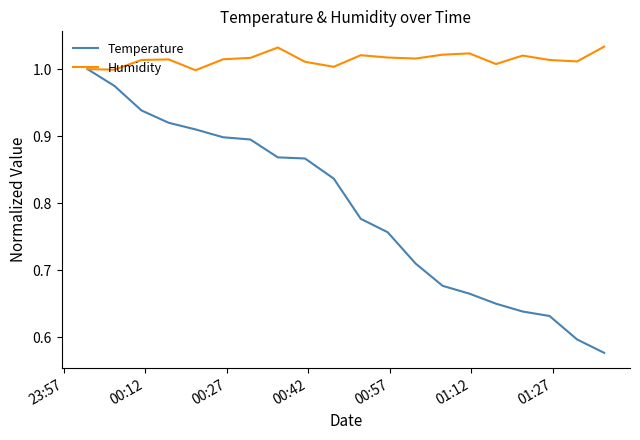

Which series has the largest total across all categories?

Humidity